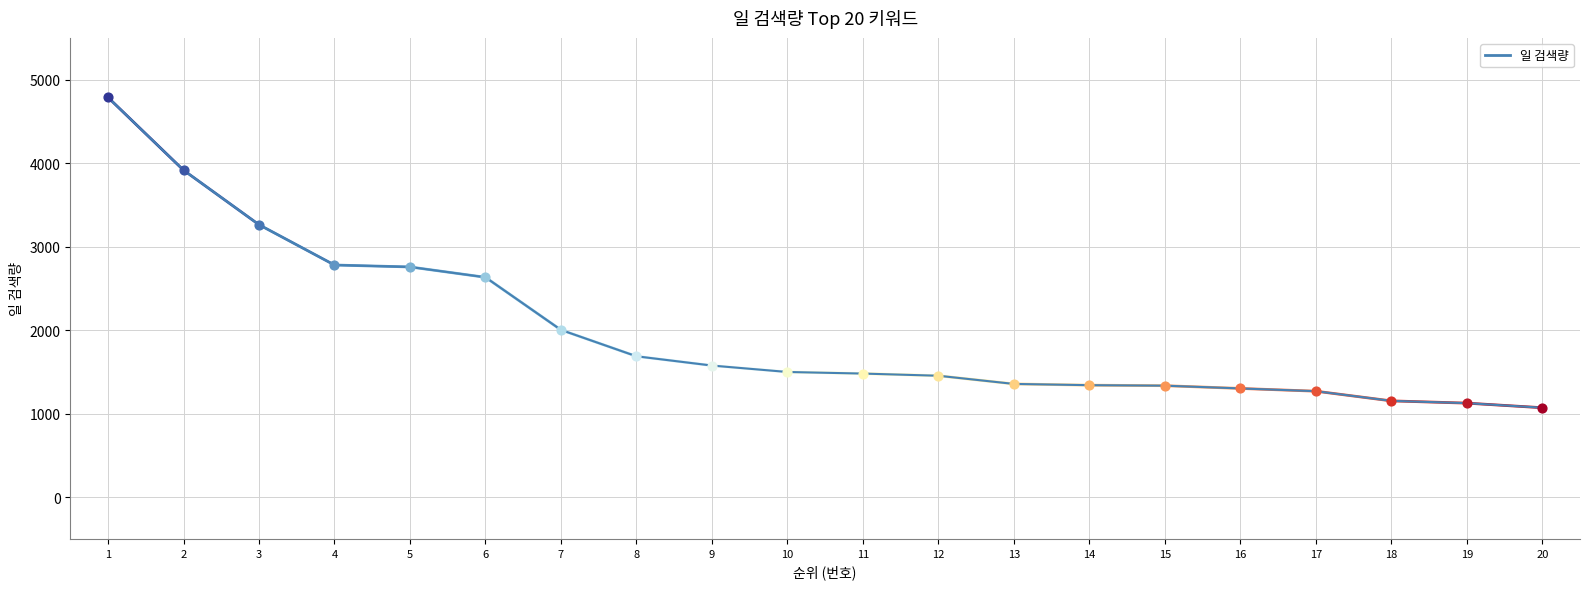

Approximately how many times larger is the value at 6 compared to 20?

2.5